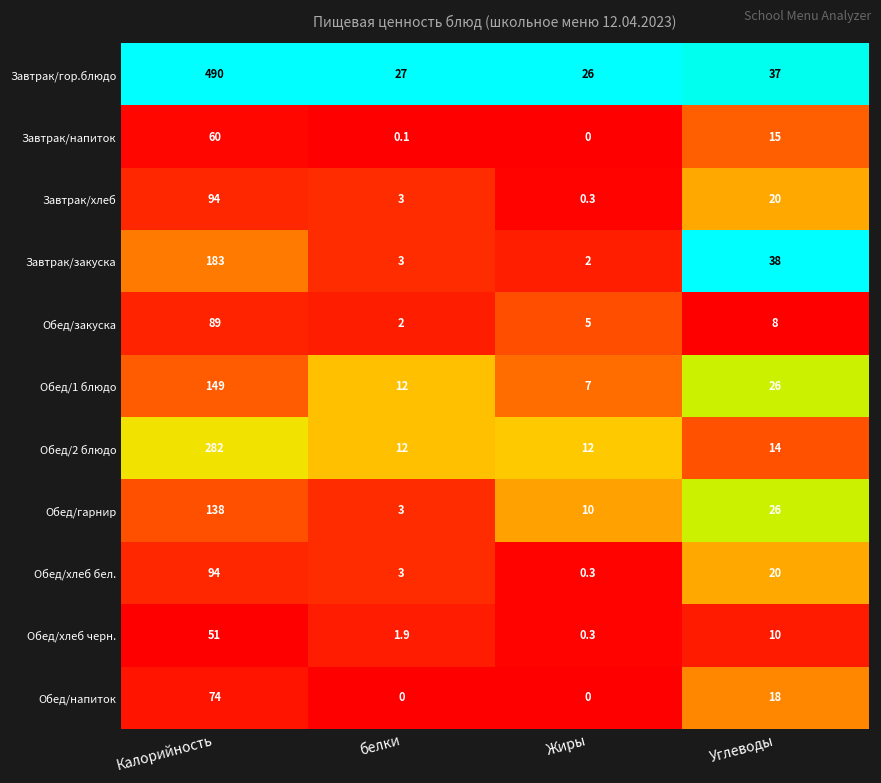

What is the total value across all series at белки?

67.0